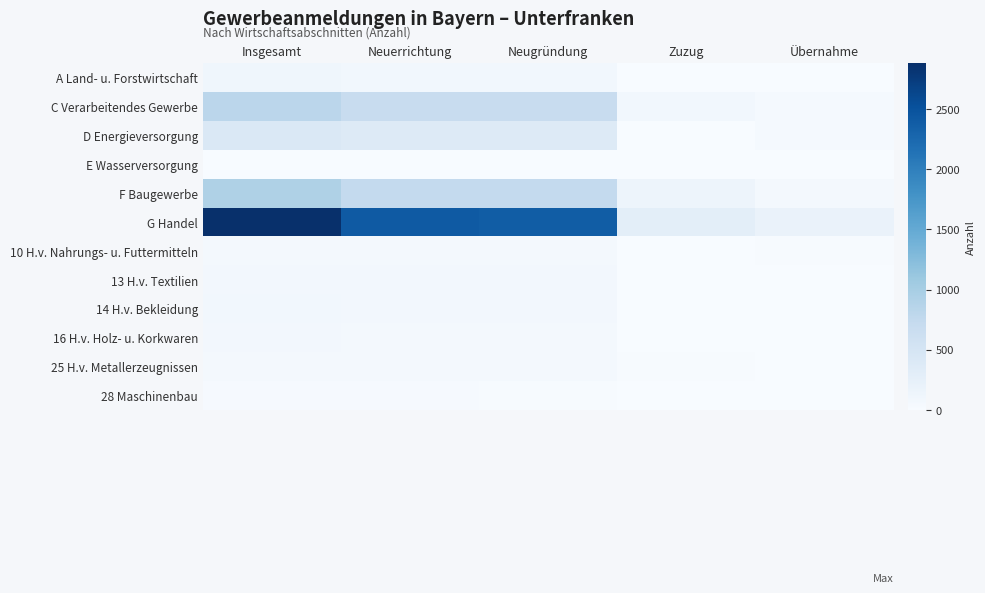

Rank the series by their maximum value, from highest to lowest.

G Handel, F Baugewerbe, C Verarbeitendes Gewerbe, D Energieversorgung, A Land- u. Forstwirtschaft, 14 H.v. Bekleidung, 13 H.v. Textilien, 16 H.v. Holz- u. Korkwaren, 10 H.v. Nahrungs- u. Futtermitteln, 25 H.v. Metallerzeugnissen, 28 Maschinenbau, E Wasserversorgung